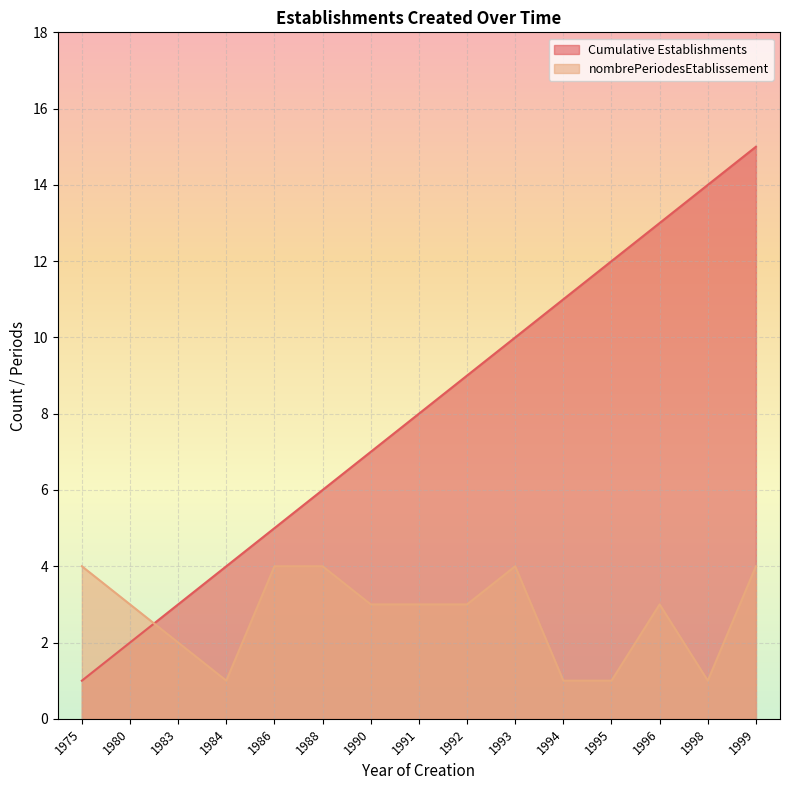

True or false: Cumulative Establishments has more than 0 points higher than both neighbors.

False